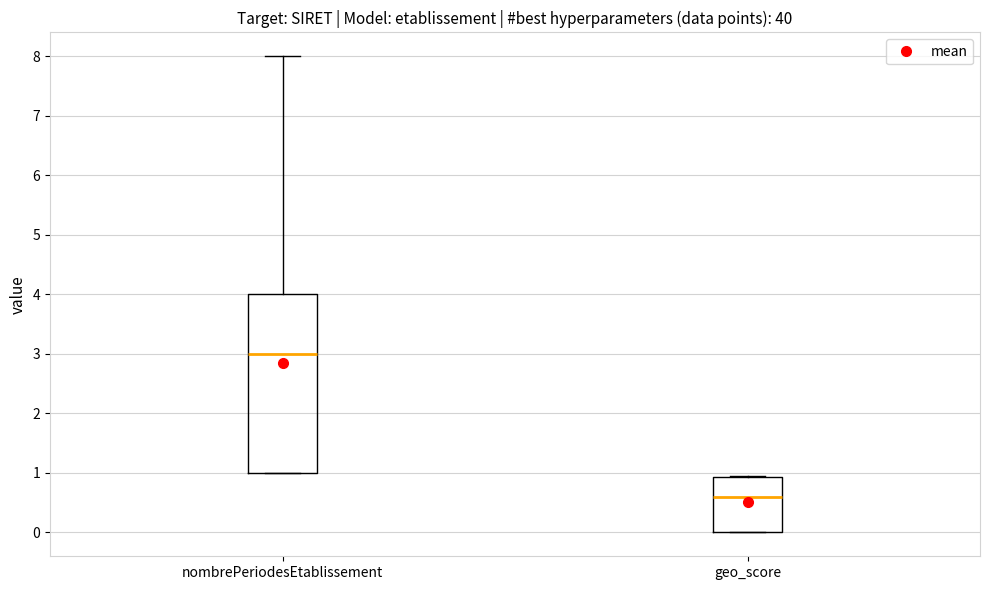

Where is the lower edge of the box for geo_score on the y-axis? The values are not printed on the chart, so give them approximately, as read against the axis.

0.0